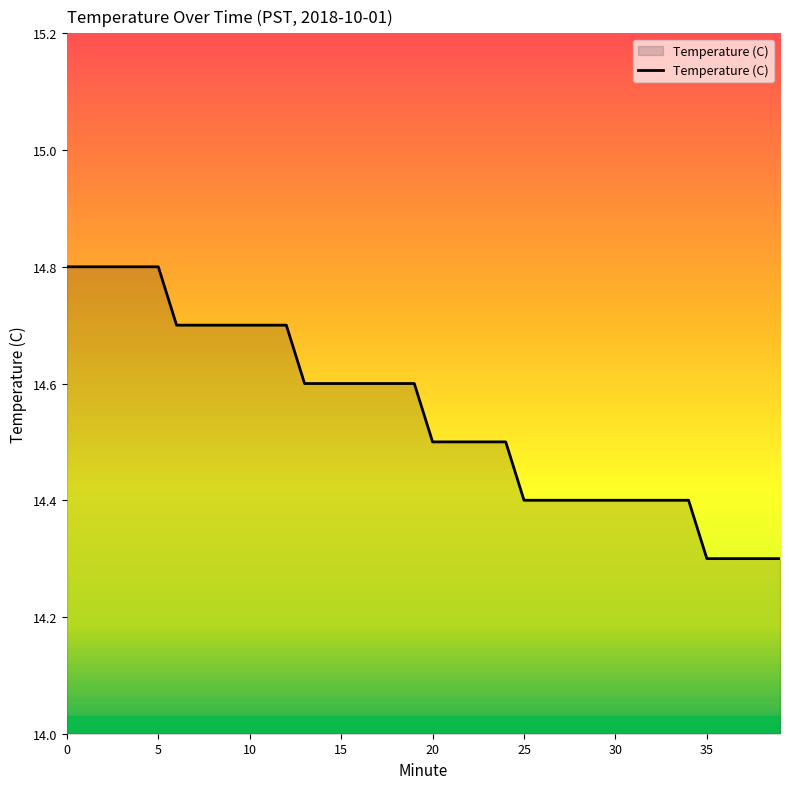

What is the maximum value shown in the chart?

14.8